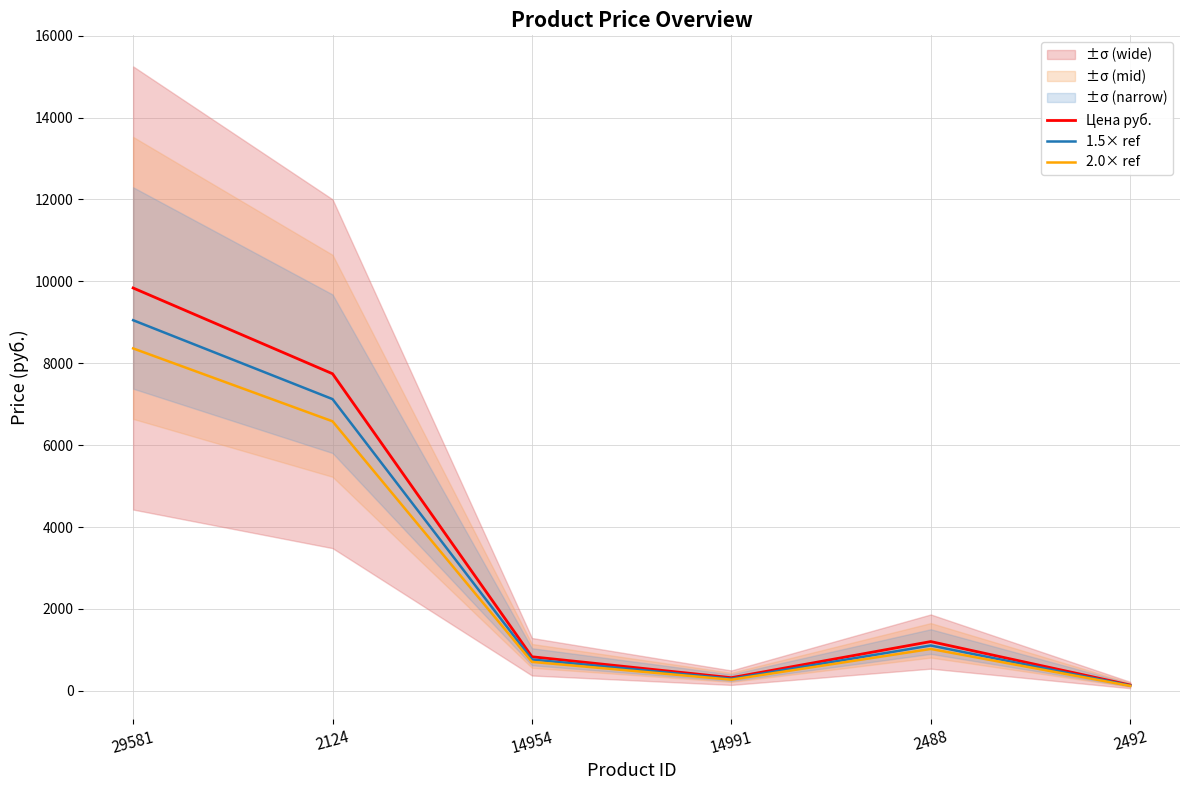

Which category has the highest value across all series?

29581